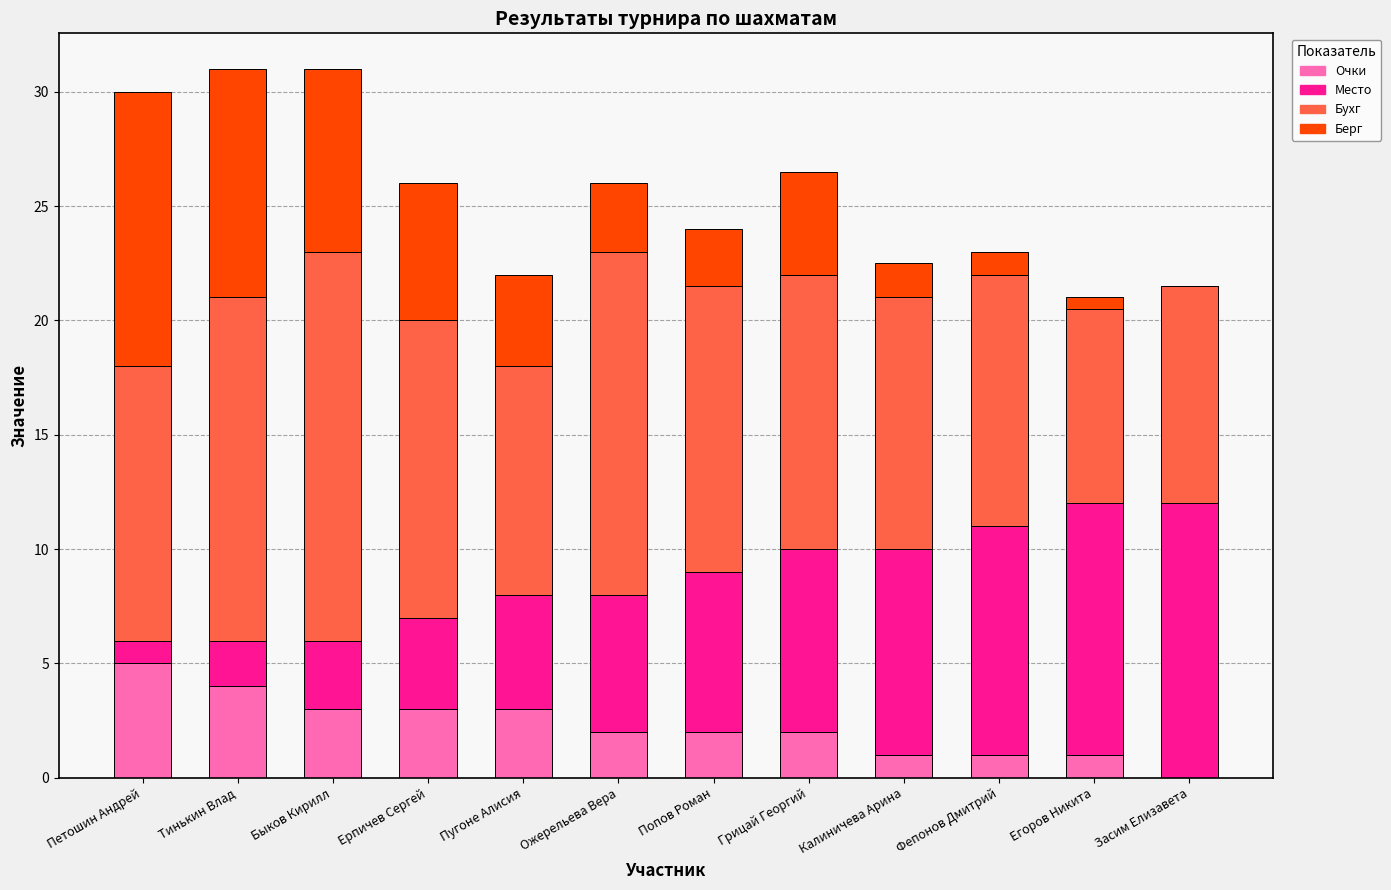

Which category has the highest value in the Очки series?

Петошин Андрей